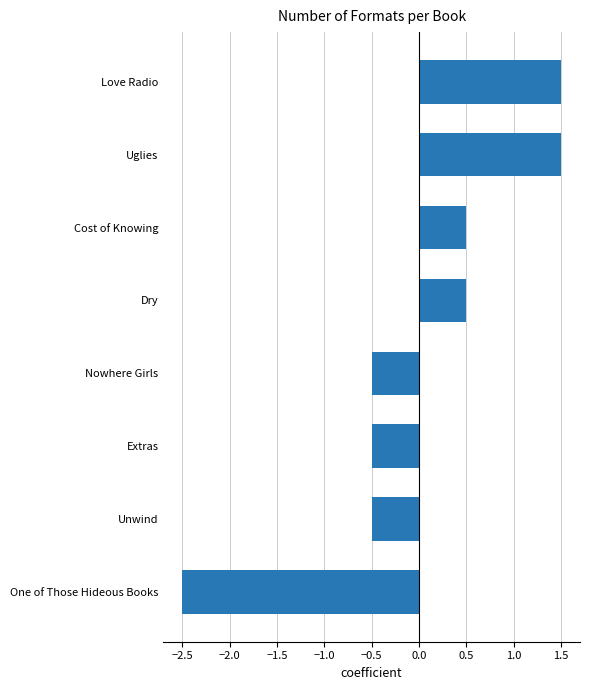

What is the minimum value shown in the chart?

-2.5